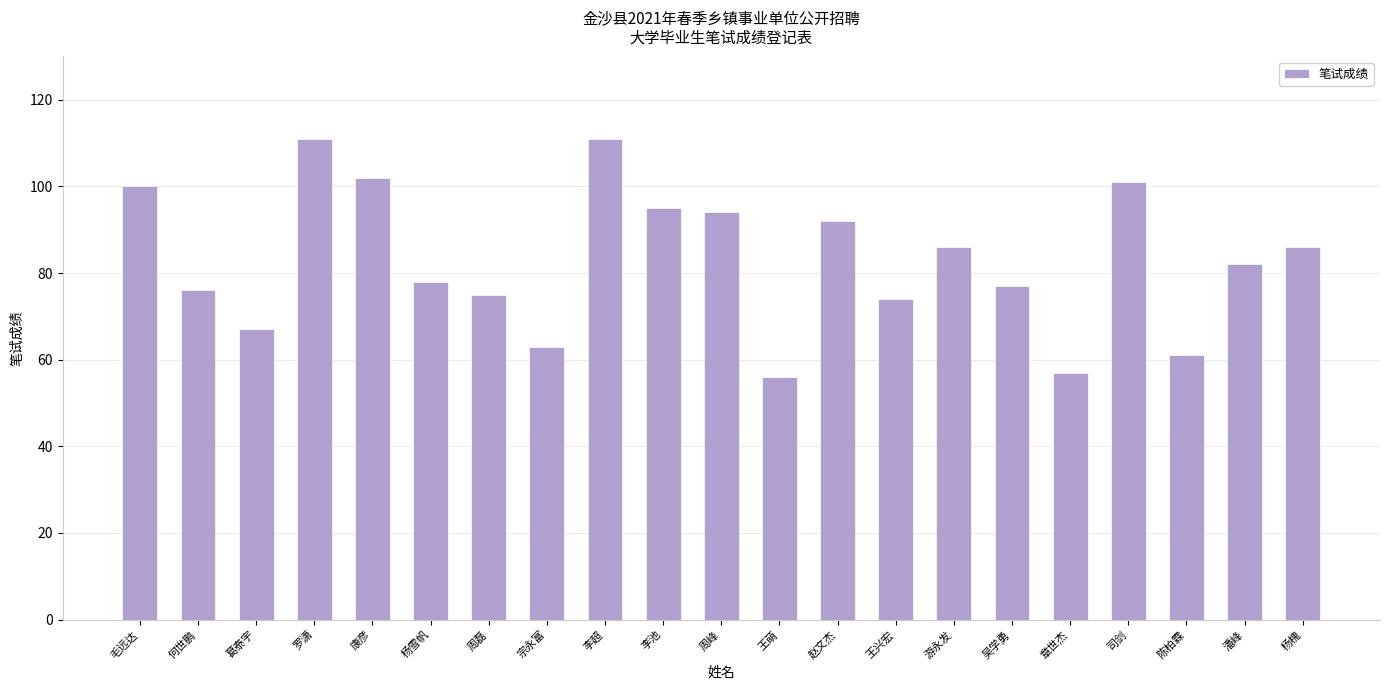

Are the bars horizontal?

No